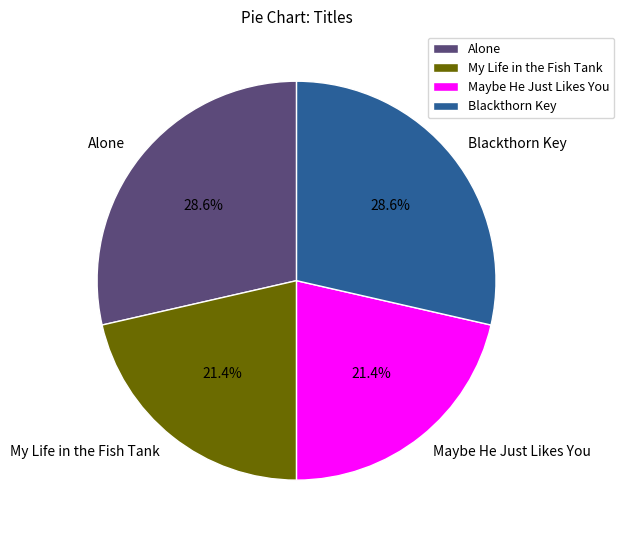

How many slices are in this pie chart?

4